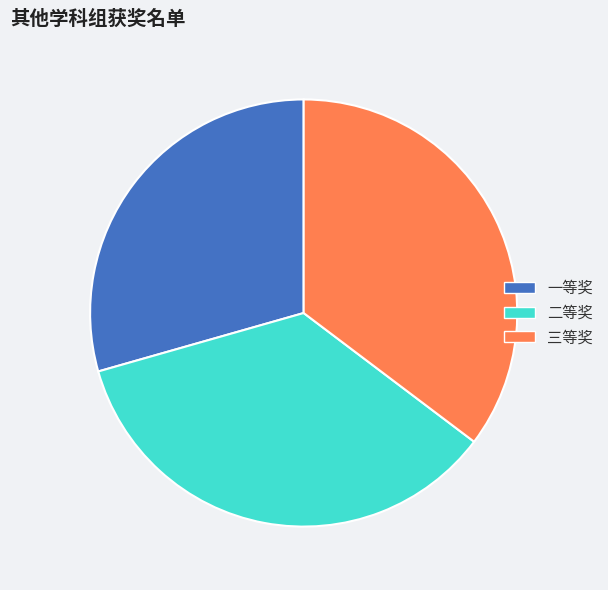

Which category has the smallest portion of the pie?

一等奖